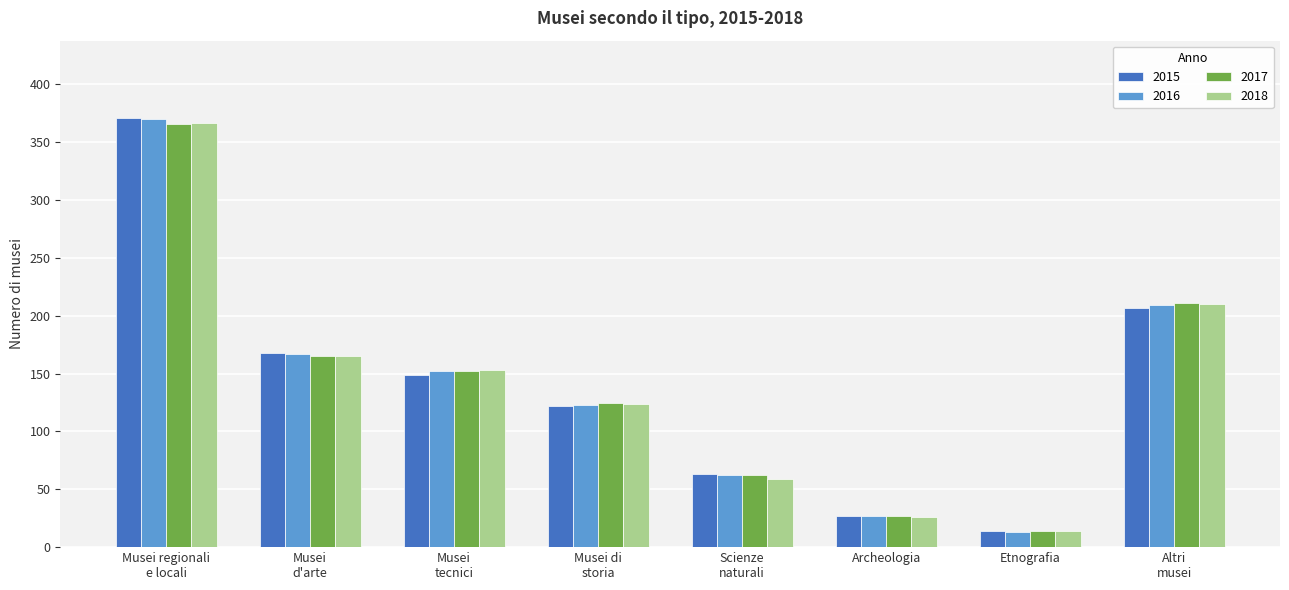

Is it true that 2016 equals 13 at Etnografia?

True